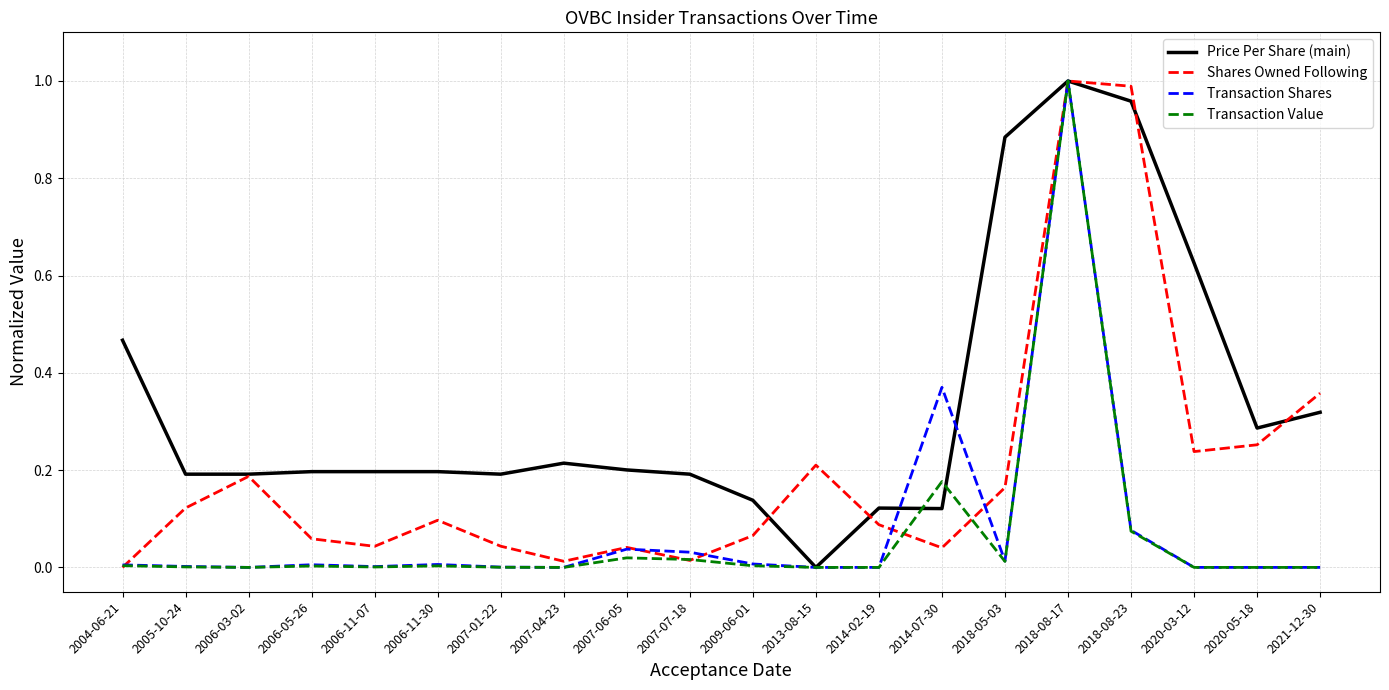

True or false: Price Per Share (main) has more than 2 points higher than both neighbors.

True